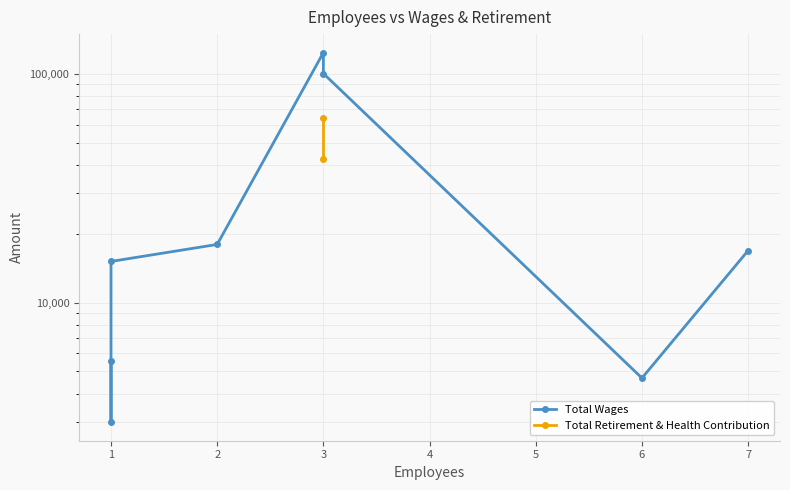

True or false: Total Retirement & Health Contribution and Total Wages intersect in this chart.

False